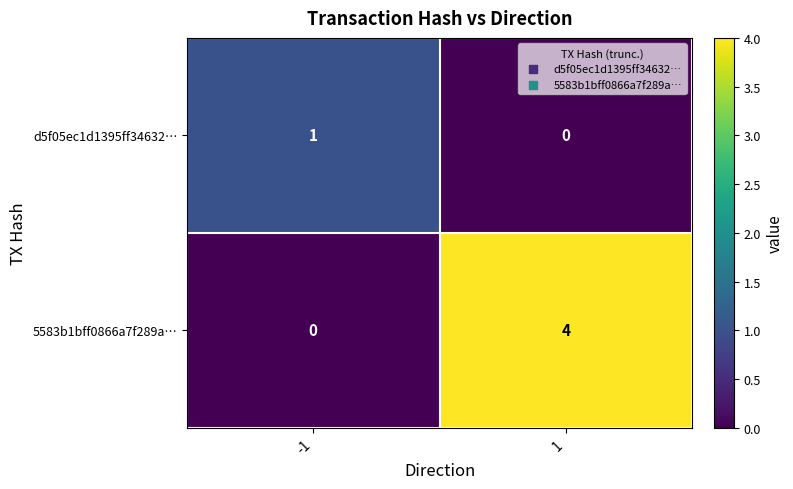

The value of d5f05ec1d1395ff34632… at -1 is 0. True or false?

False